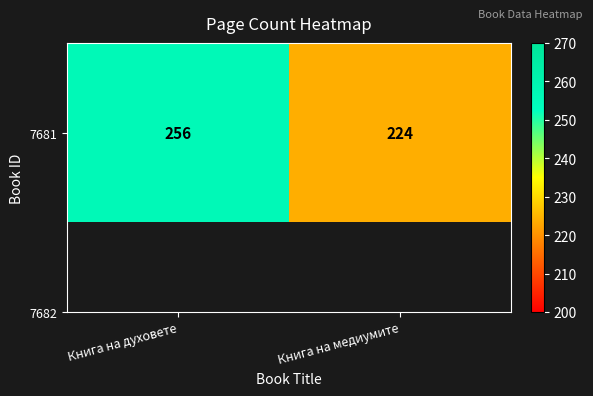

Reading left to right, extract all data points from this chart.

Книга на духовете=256	Книга на медиумите=224